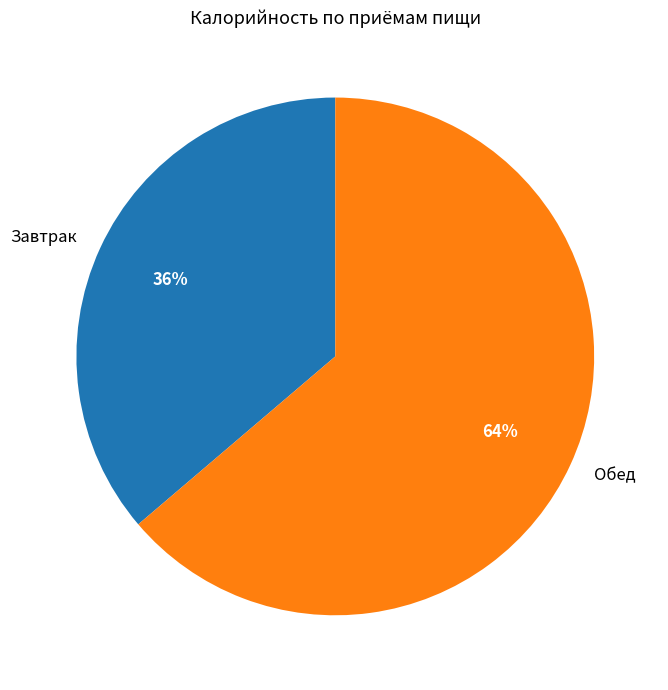

Is it true that Завтрак is 50% of the pie?

False